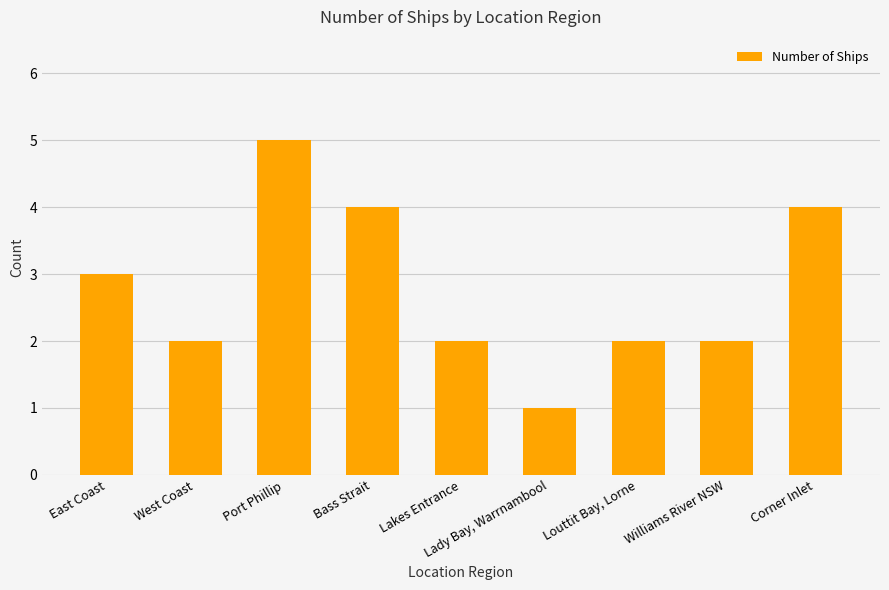

Reading left to right, transcribe all the data shown in this chart.

3	2	5	4	2	1	2	2	4